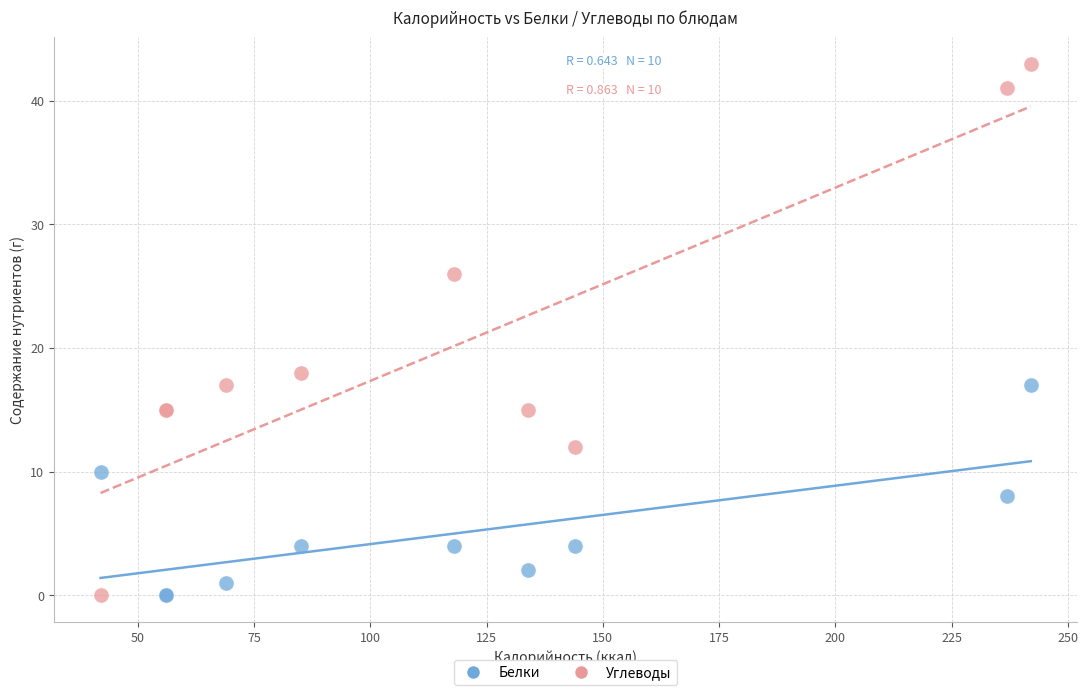

Which series has the widest spread of Y values?

Углеводы